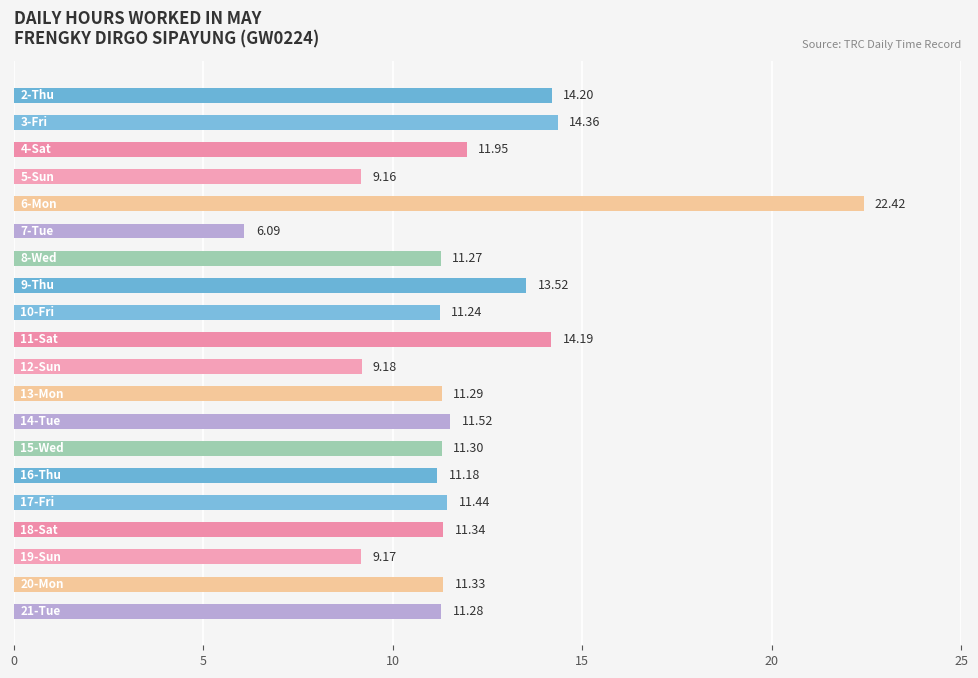

What is the difference between the maximum and minimum values?

16.3